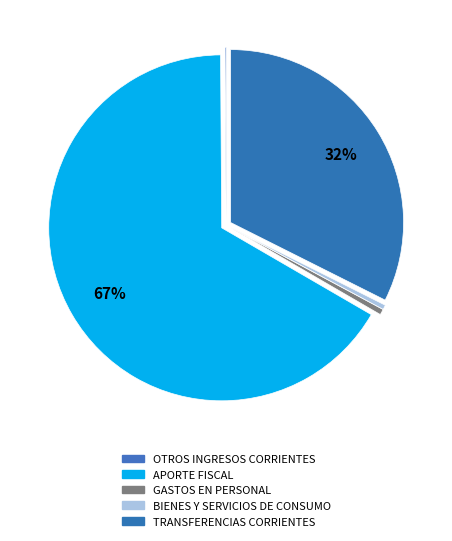

Is APORTE FISCAL the majority of the pie?

Yes